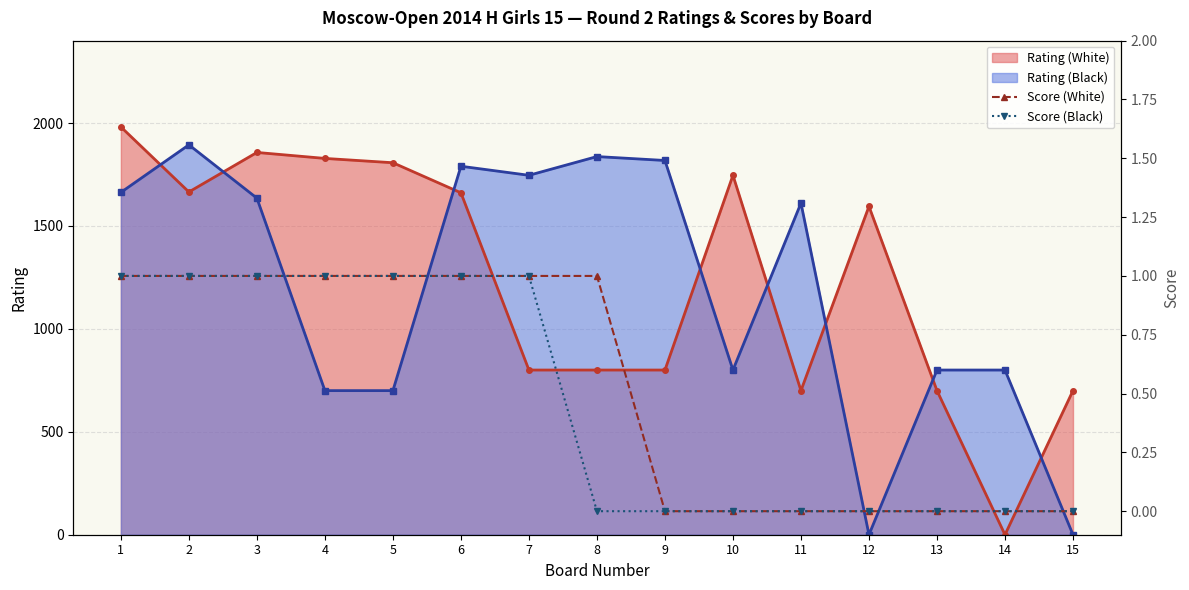

True or false: Score (Black) has a value of 0 at 13.

True